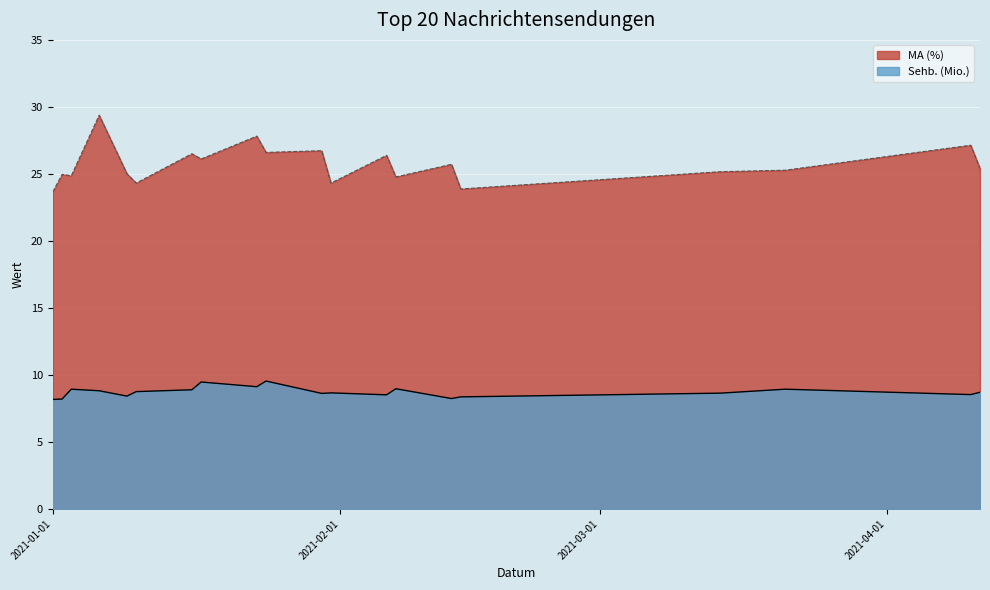

Where is MA (%) nearest to the value 26?

2021-01-17